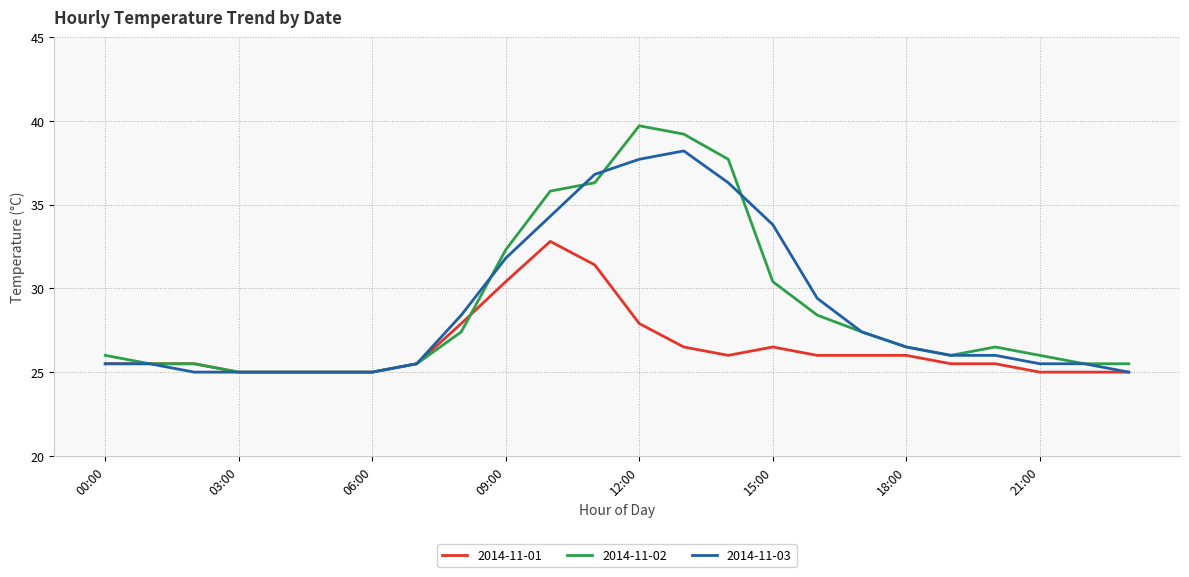

What is the greatest value displayed?

39.7